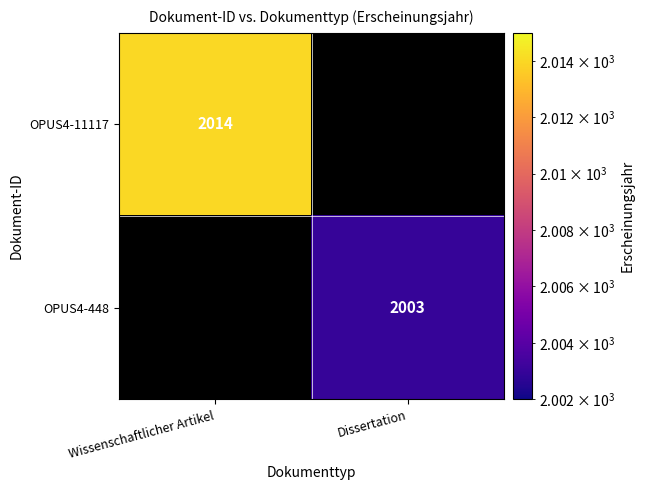

True or false: OPUS4-11117 has a value of 2014 at Wissenschaftlicher Artikel.

True